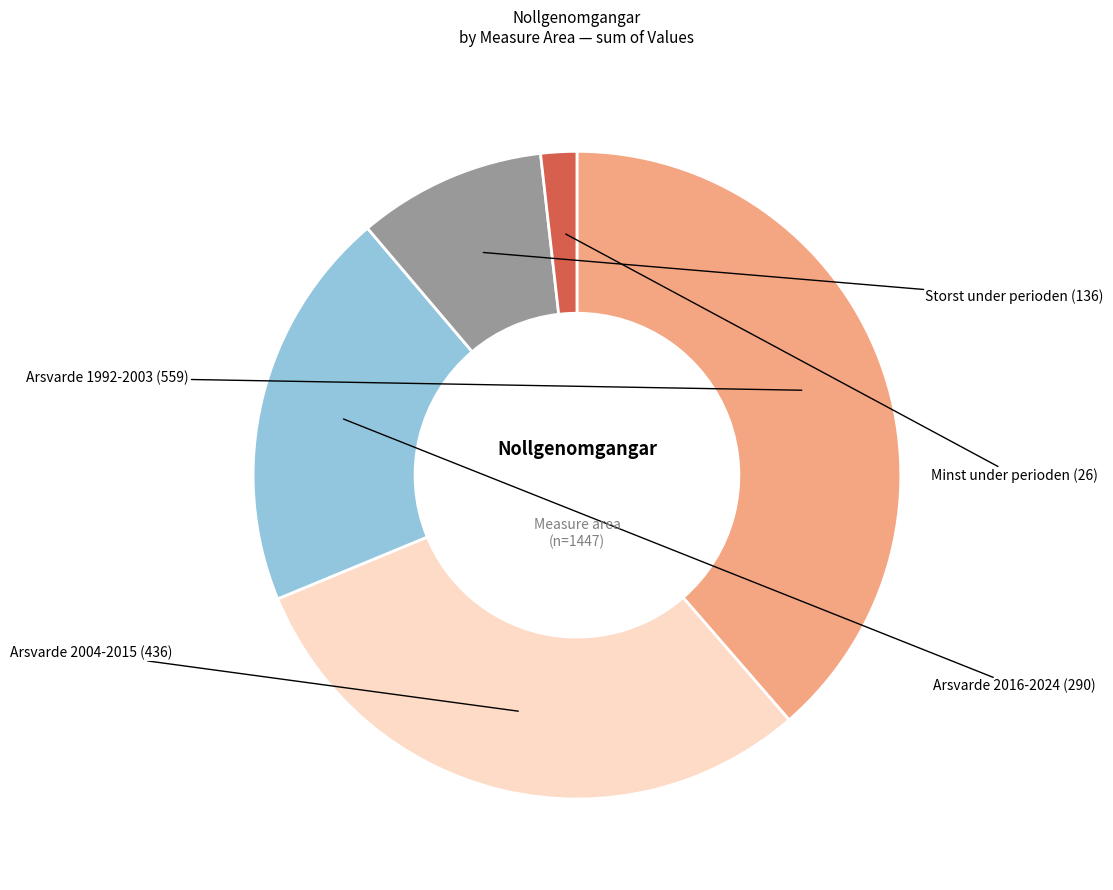

Does any single category account for the majority?

No